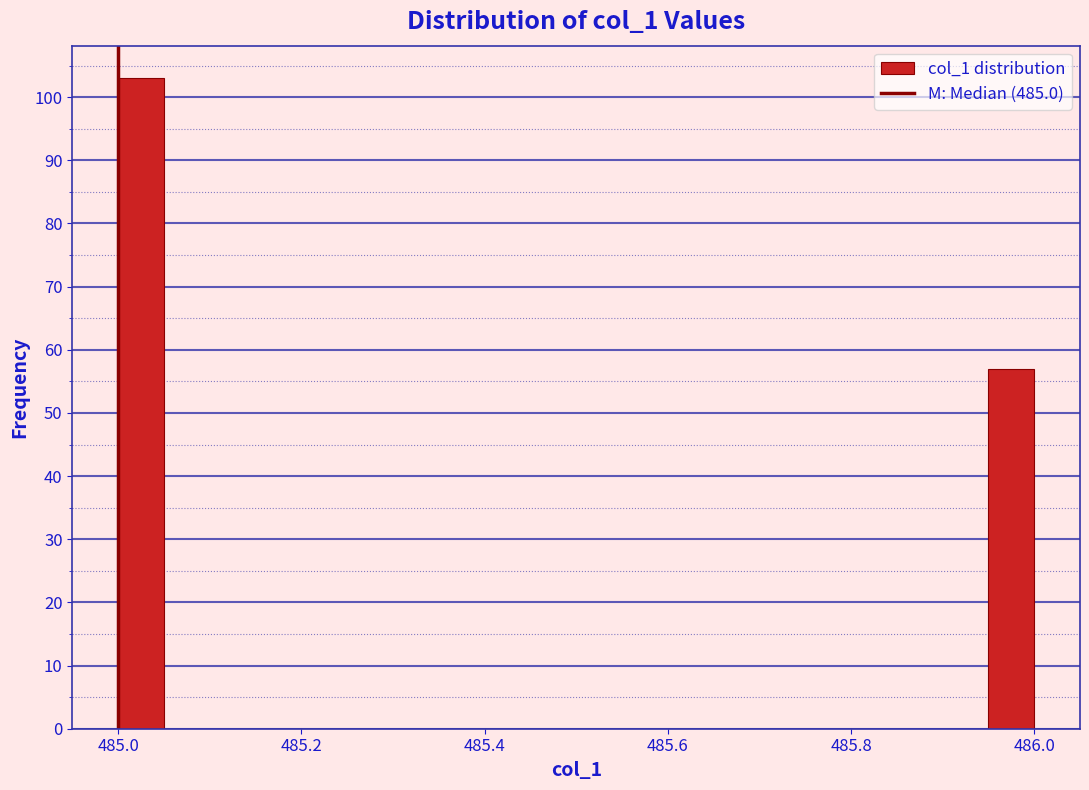

Around what value on the x-axis is the tallest bar? Give the approximate position of its centre, as read against the axis.

485.02